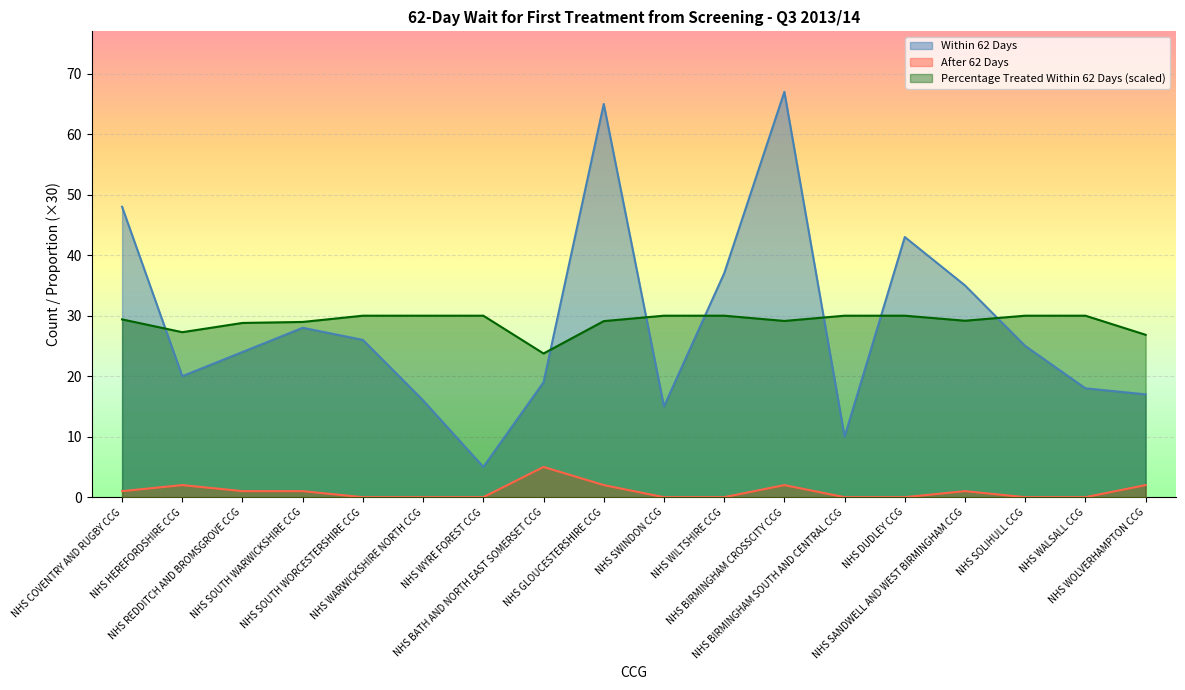

How many lines are shown in the chart?

3